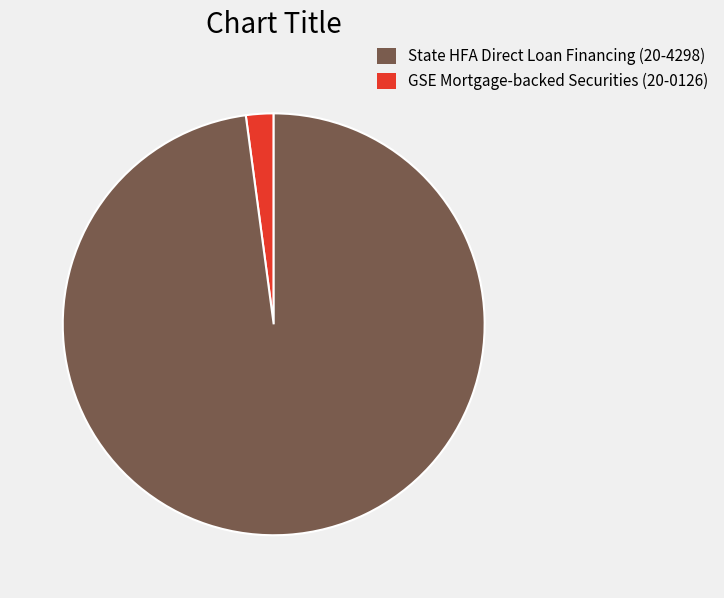

Is there any slice that represents more than half of the pie?

Yes